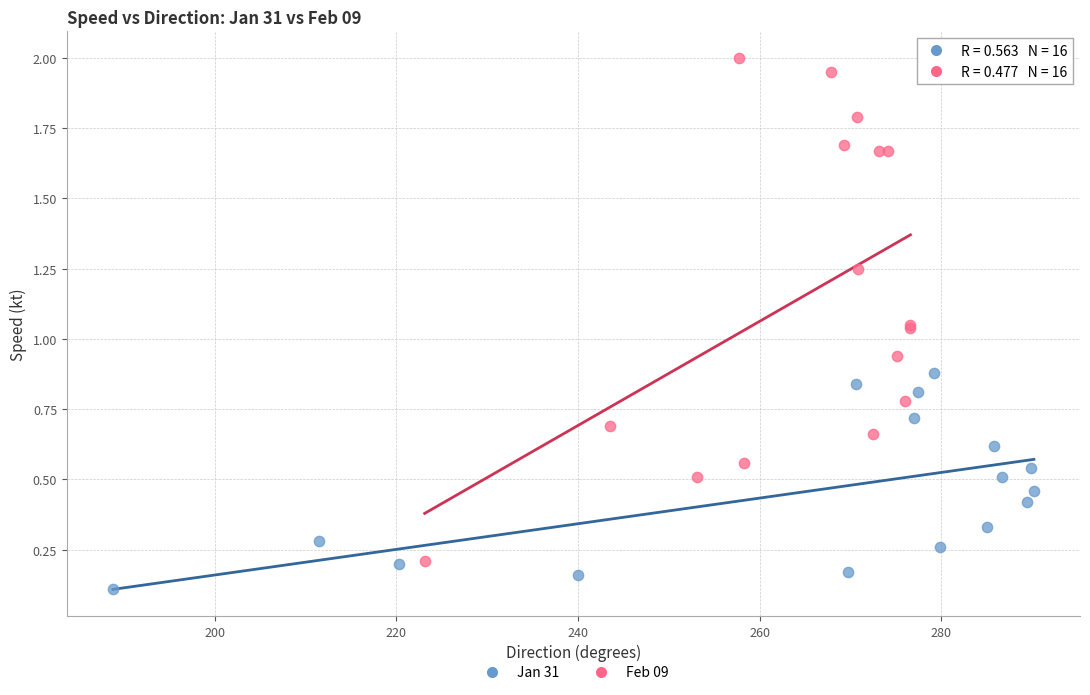

Which series has the largest Y range (max minus min)?

Feb 09